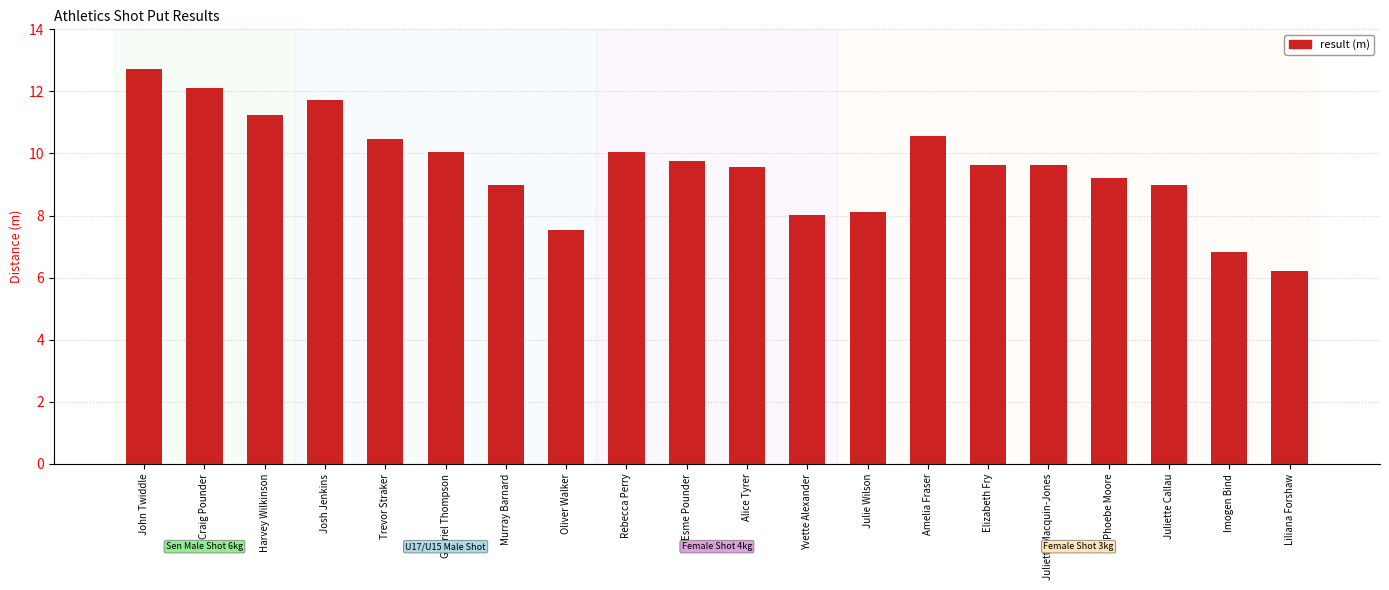

Reading left to right, transcribe all the data shown in this chart.

John Twiddle=12.7	Craig Pounder=12.1	Harvey Wilkinson=11.2	Josh Jenkins=11.7	Trevor Straker=10.5	Gabriel Thompson=10.1	Murray Barnard=9.0	Oliver Walker=7.5	Rebecca Perry=10.1	Esme Pounder=9.8	Alice Tyrer=9.6	Yvette Alexander=8.0	Julie Wilson=8.1	Amelia Fraser=10.6	Elizabeth Fry=9.6	Juliette Macquin-Jones=9.6	Phoebe Moore=9.2	Juliette Callau=9.0	Imogen Bind=6.8	Liliana Forshaw=6.2